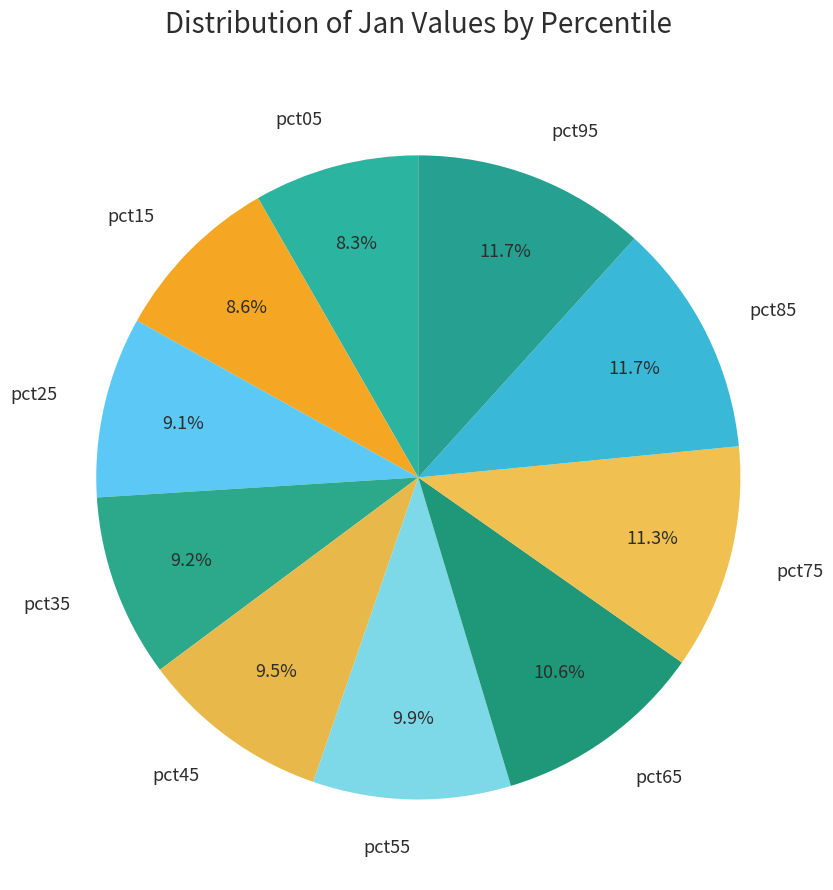

Do pct05 and pct95 together represent more than half of the pie?

No